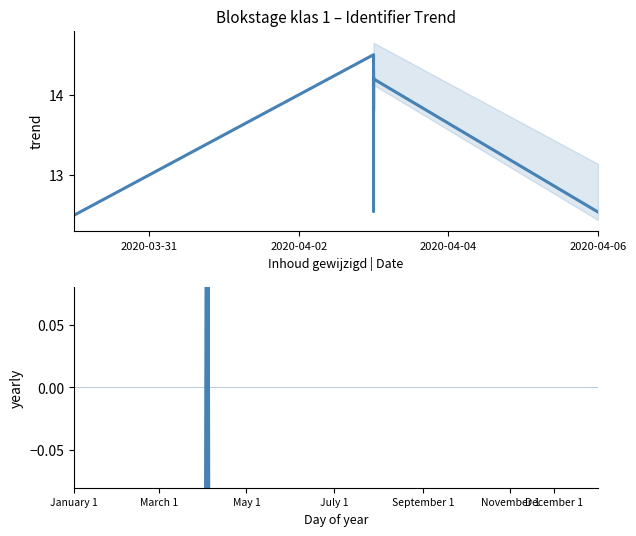

Is it true that yearly equals 0.0 at 12?

False